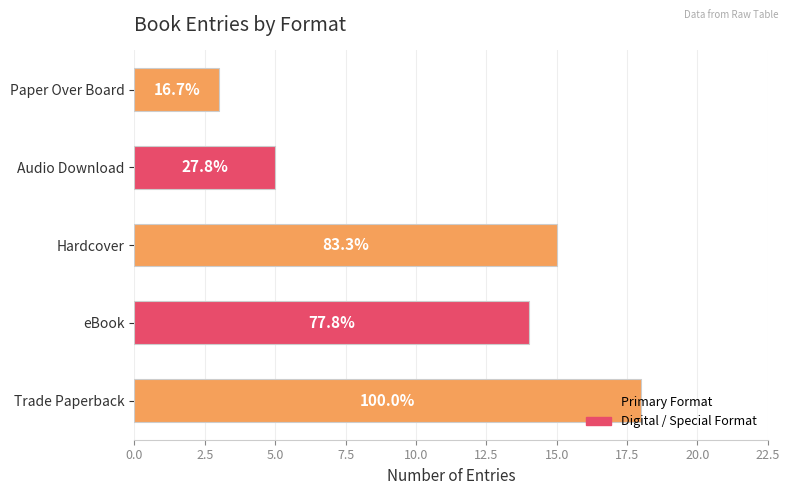

Are the bars horizontal?

Yes